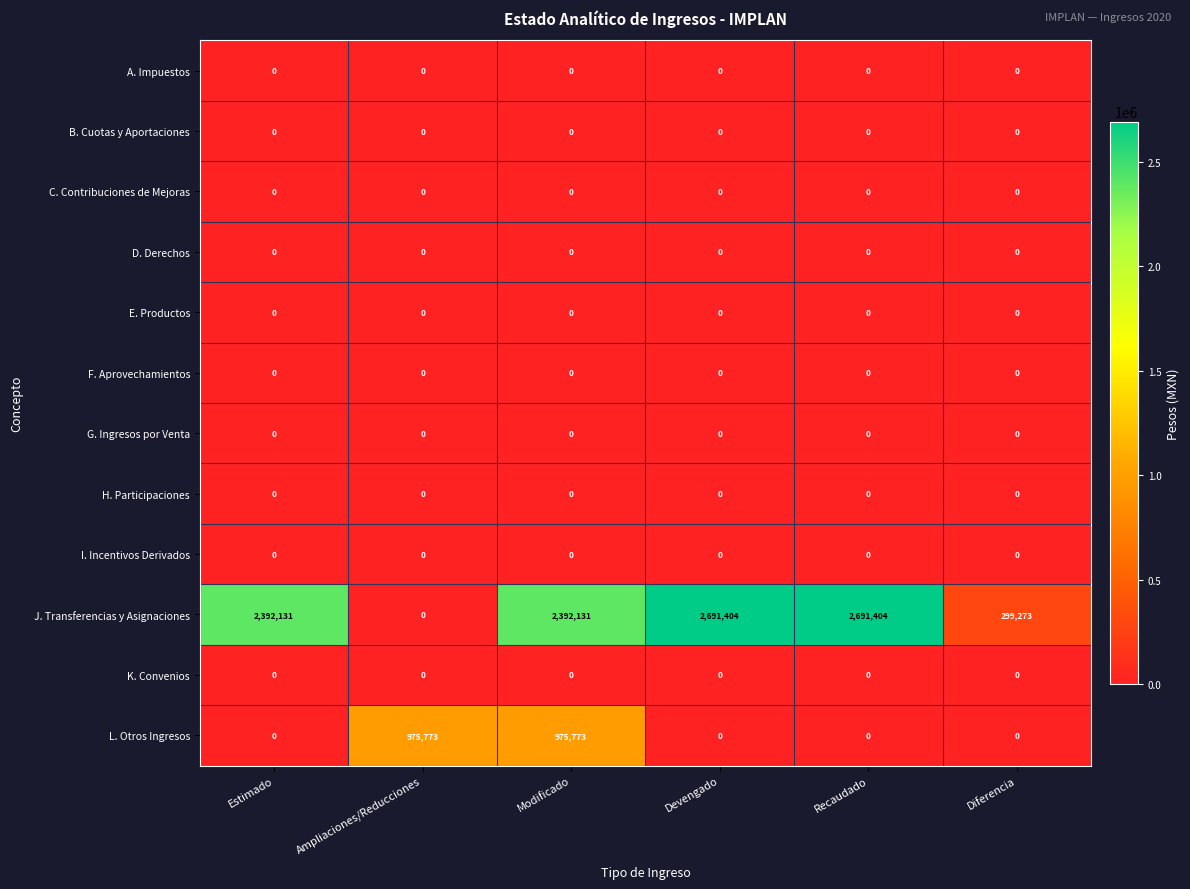

What is the greatest value displayed?

2691404